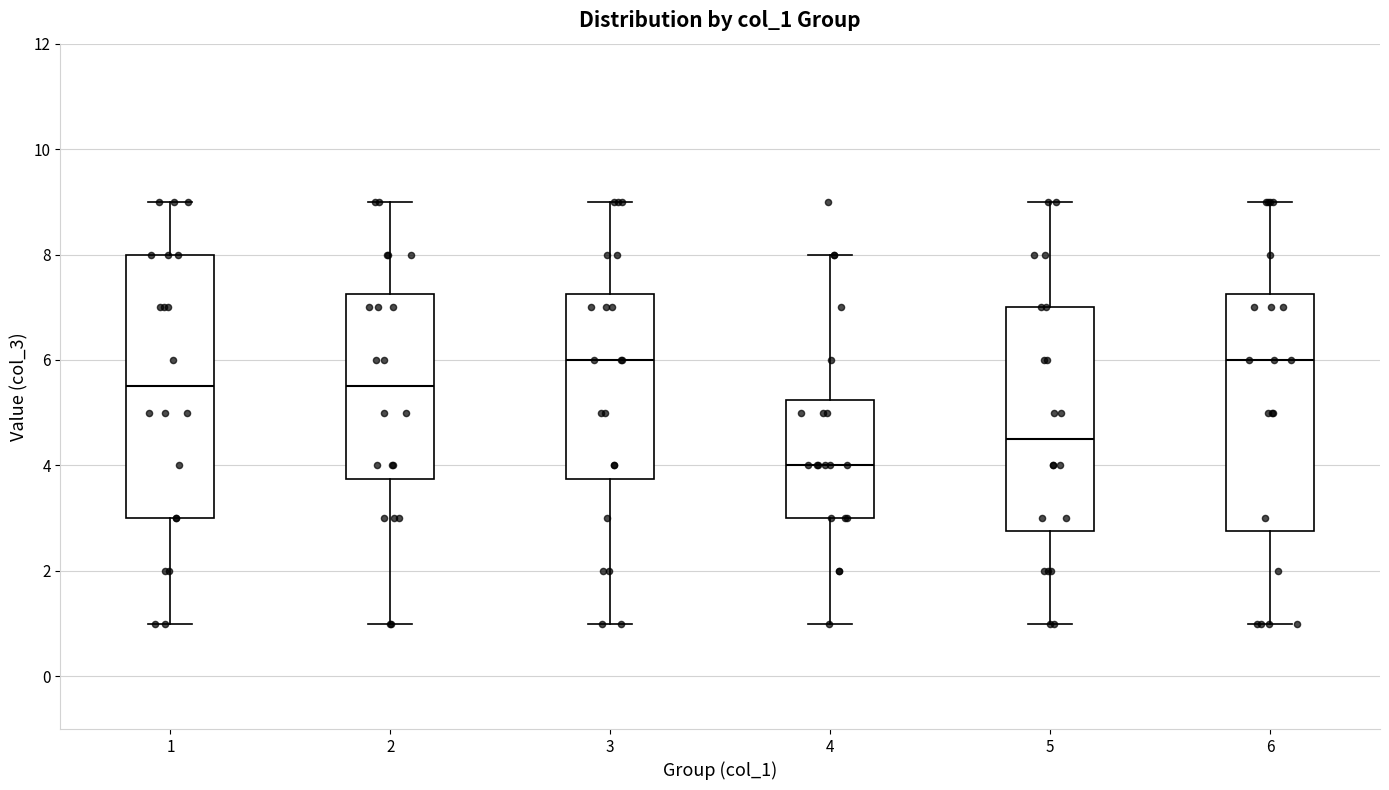

Which box is the tallest, from its lower edge to its upper edge?

1